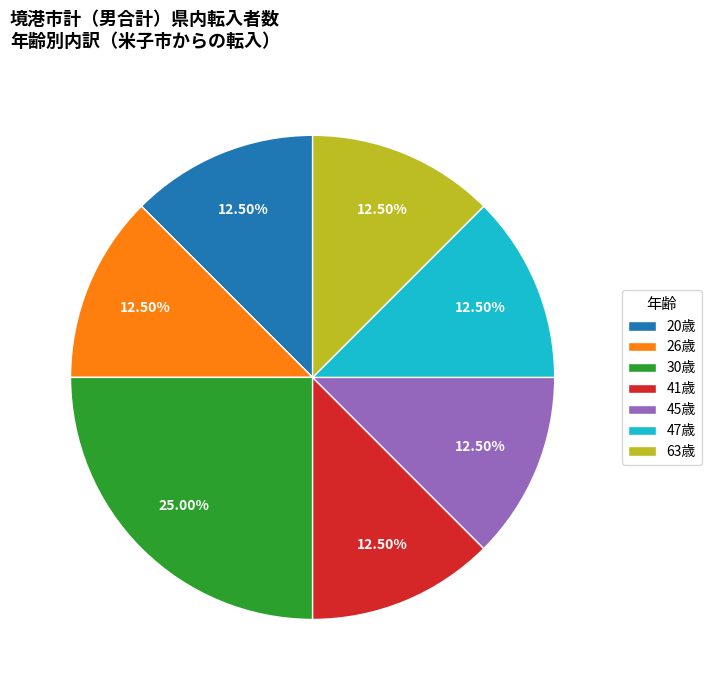

Is there a majority slice in this chart?

No